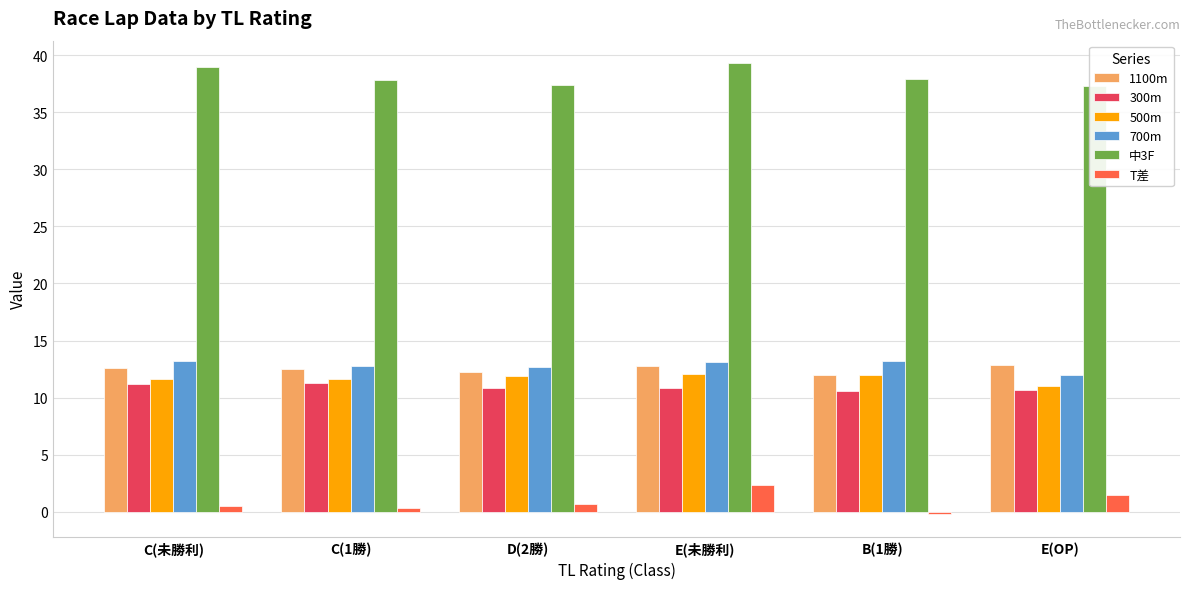

Reading left to right, what are all the values shown in this chart?

1100m: C(未勝利)=12.6	C(1勝)=12.5	D(2勝)=12.2	E(未勝利)=12.8	B(1勝)=12.0	E(OP)=12.9
300m: C(未勝利)=11.2	C(1勝)=11.3	D(2勝)=10.8	E(未勝利)=10.8	B(1勝)=10.6	E(OP)=10.7
500m: C(未勝利)=11.6	C(1勝)=11.6	D(2勝)=11.9	E(未勝利)=12.1	B(1勝)=12.0	E(OP)=11.0
700m: C(未勝利)=13.2	C(1勝)=12.8	D(2勝)=12.7	E(未勝利)=13.1	B(1勝)=13.2	E(OP)=12.0
中3F: C(未勝利)=39.0	C(1勝)=37.8	D(2勝)=37.4	E(未勝利)=39.3	B(1勝)=37.9	E(OP)=37.3
T差: C(未勝利)=0.5	C(1勝)=0.3	D(2勝)=0.7	E(未勝利)=2.3	B(1勝)=-0.2	E(OP)=1.5